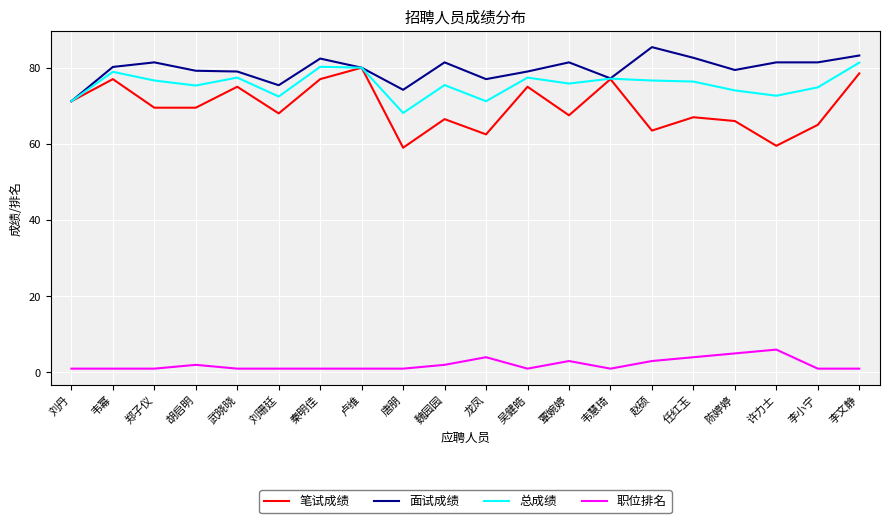

Is this an area chart (filled region under the line)?

No